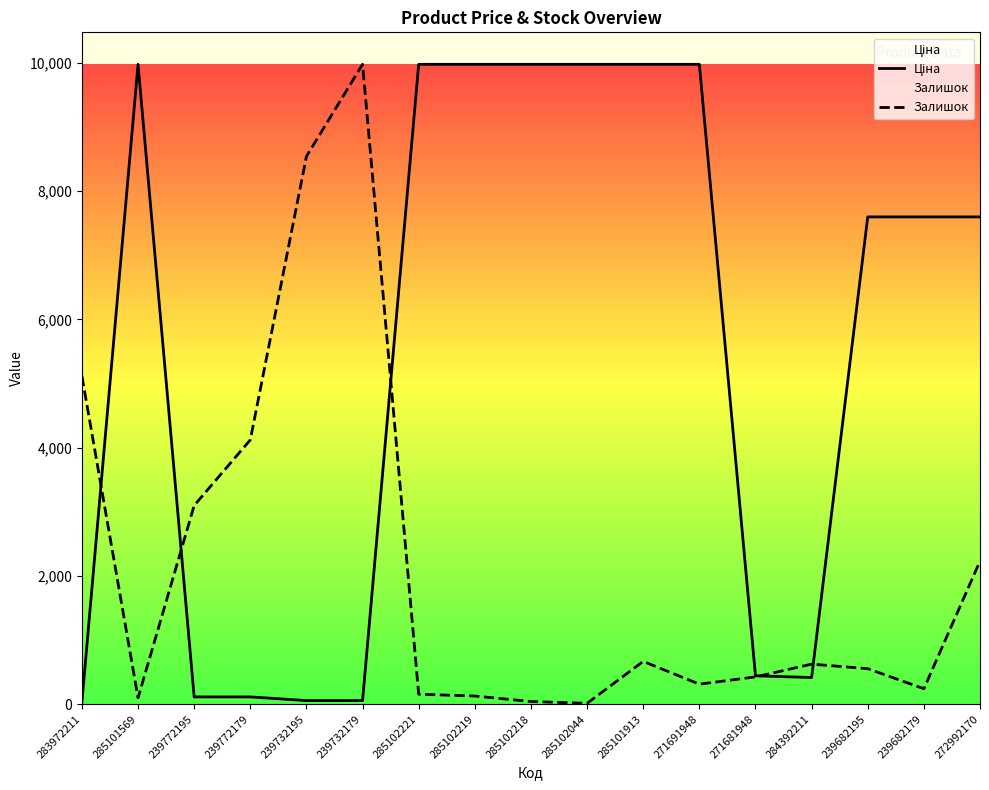

What is the minimum value for Залишок?

14.2